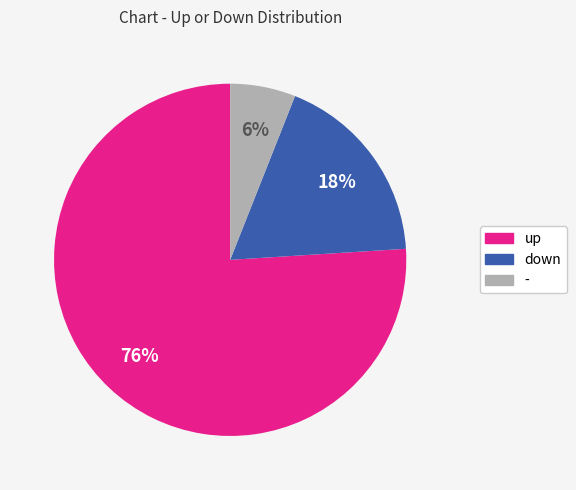

Is the sum of down and - greater than half?

No